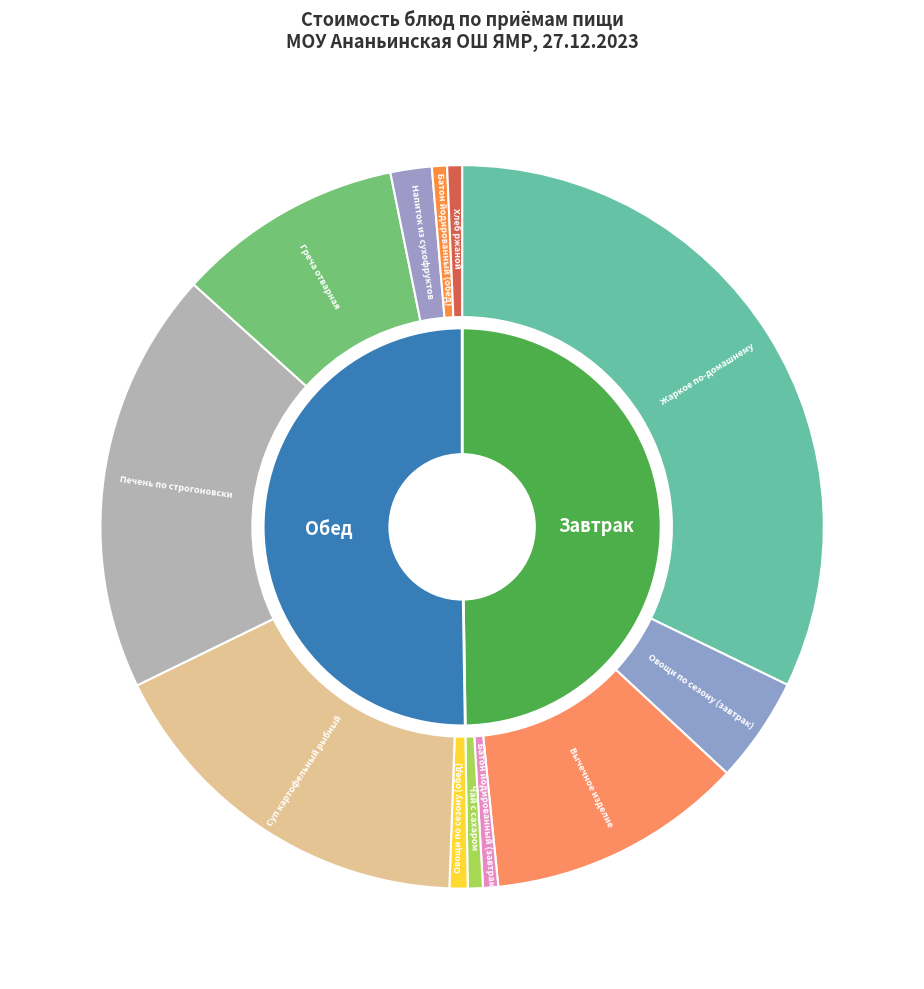

Does Батон йодированный (завтрак) represent more than half of the total?

No